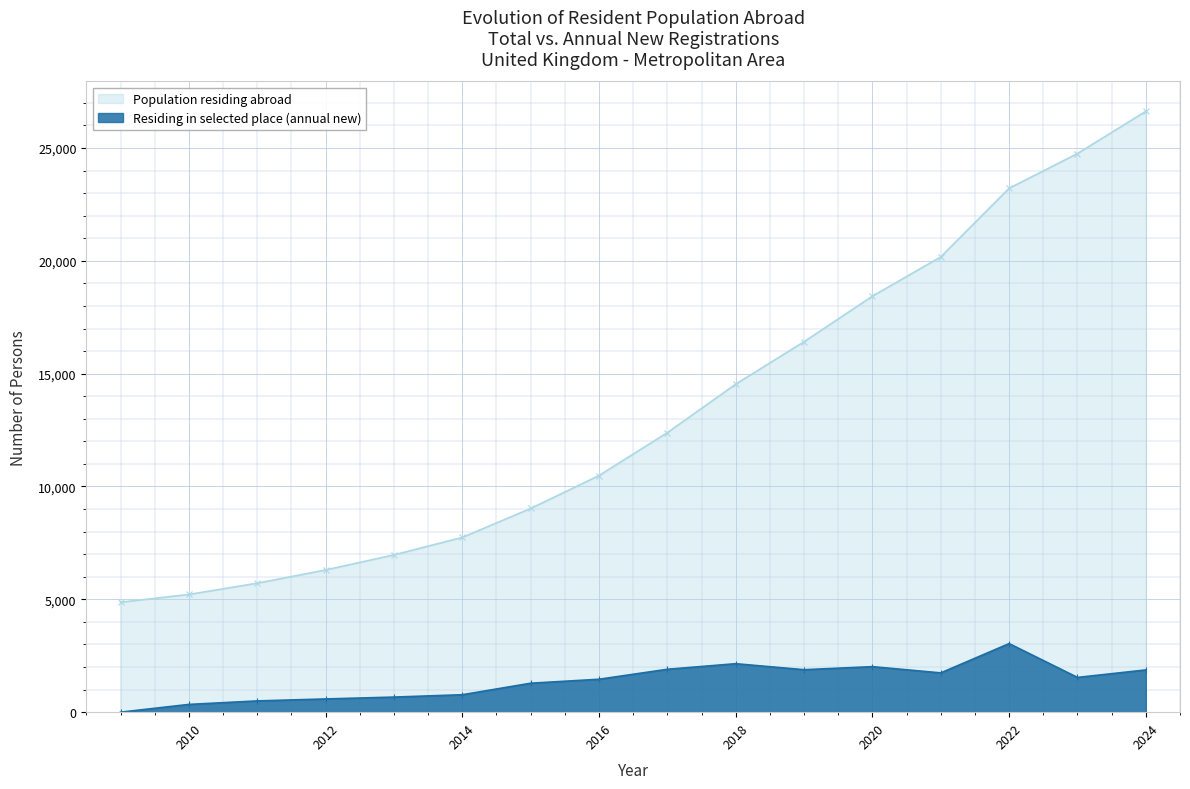

What are all the series names shown in the legend?

Population residing abroad, Residing in selected place (annual new)